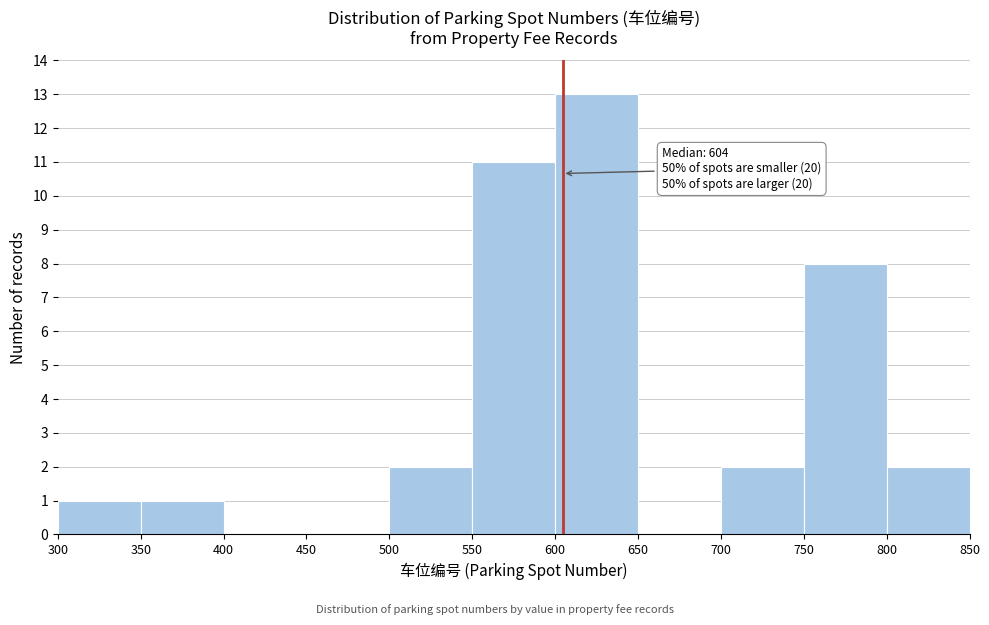

Which range on the x-axis has the tallest bar?

600 to 650